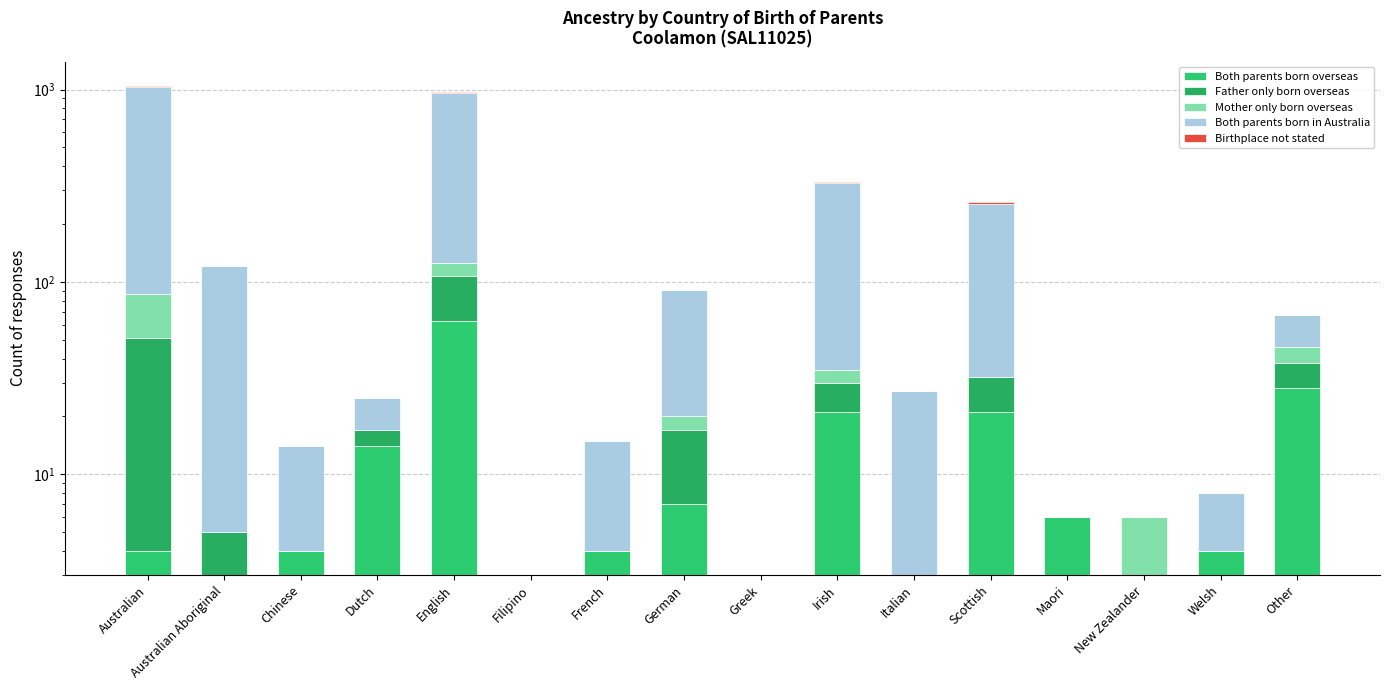

How many bars are there in each group?

5